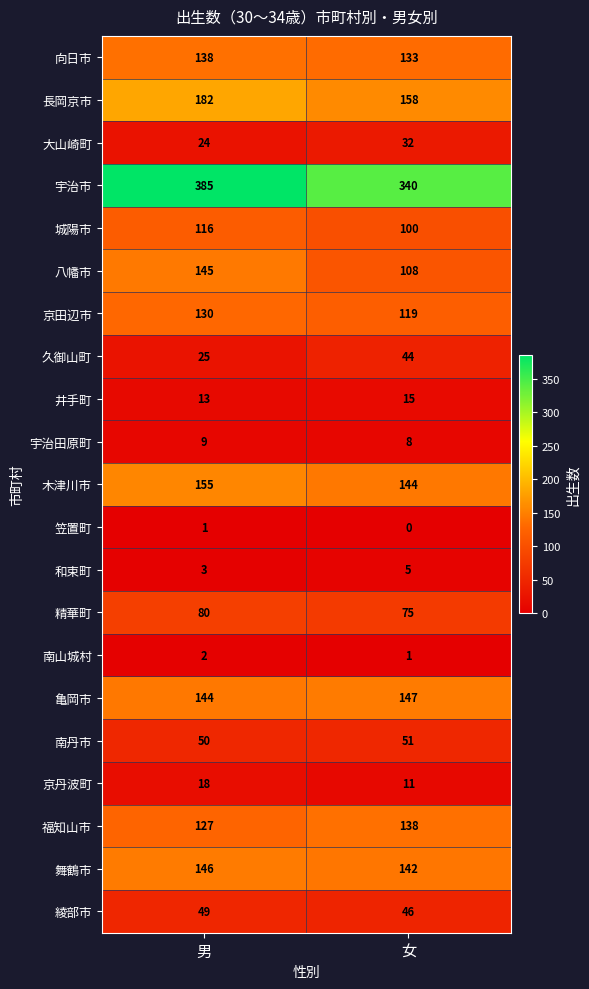

What is the sum of the 南山城村 values at 女 and 男?

3